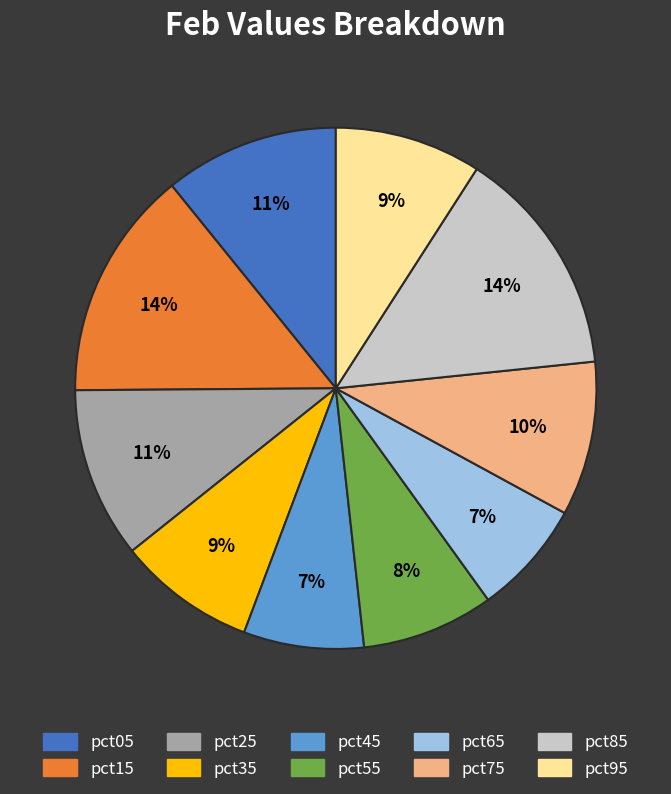

How many segments does this pie chart have?

10